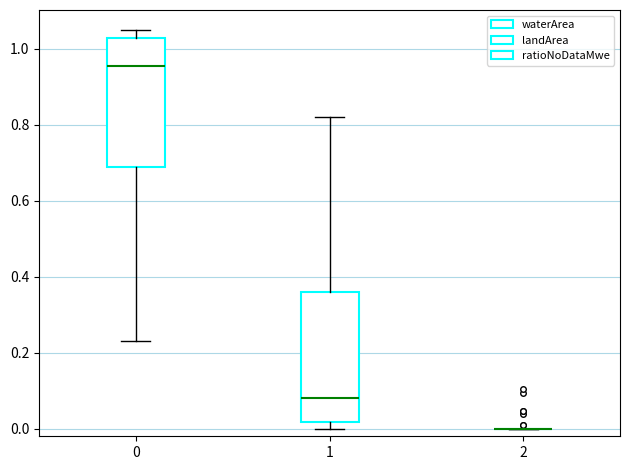

Reading left to right, transcribe this box plot: for each box, give where its median line is, the range the box spans, and where its two whiskers end, as read against the y-axis. The values are not printed on the chart, so give them approximately, as read against the axis.

0: median 0.96, box 0.70 to 1.04, whiskers 0.24 to 1.06
1: median 0.08, box 0.02 to 0.36, whiskers 0.00 to 0.82
2: box collapsed to a line at 0.00, whiskers 0.00 to 0.00